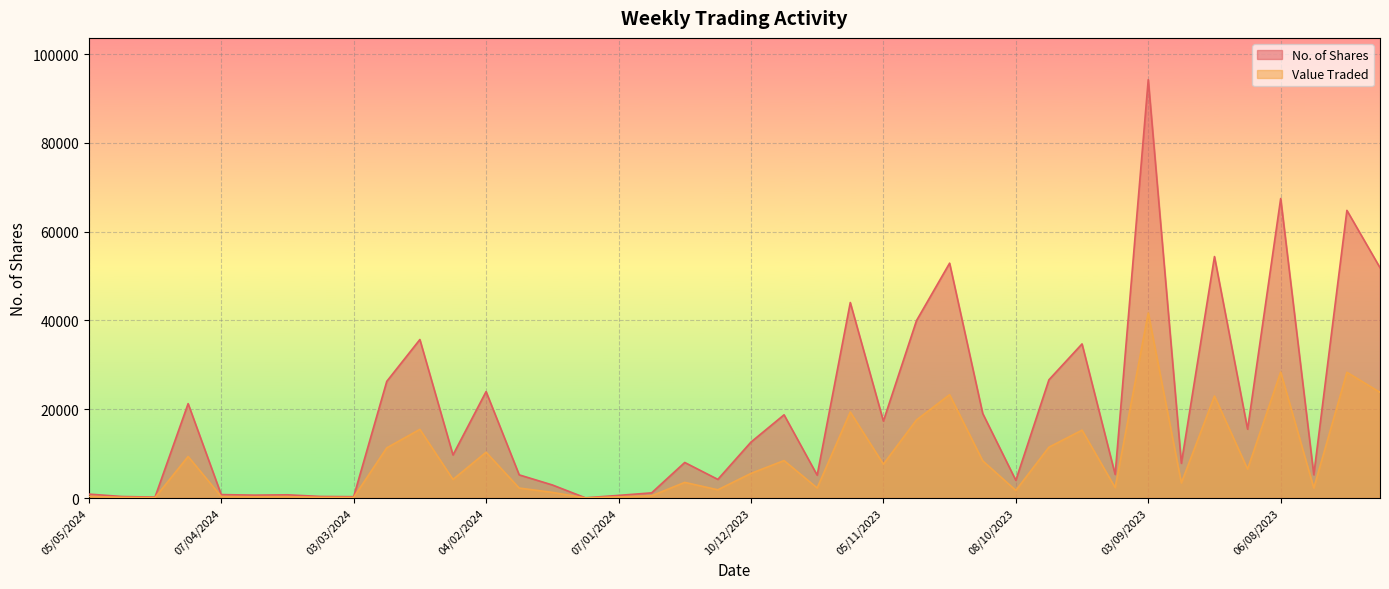

What is the label of the 1st point from the right?

16/07/2023